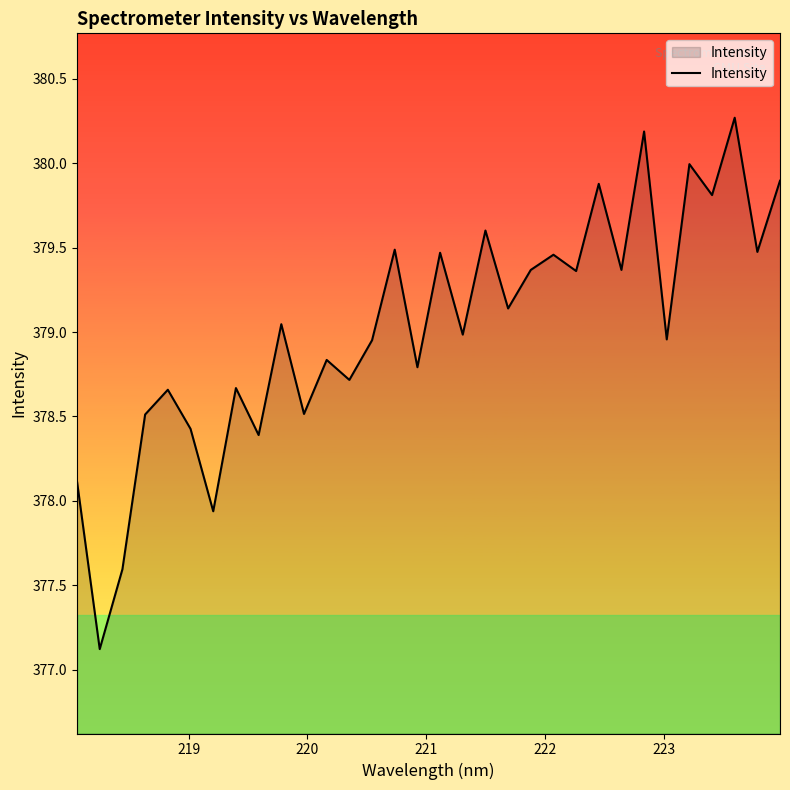

What is the difference between the second highest and second lowest values?

2.6